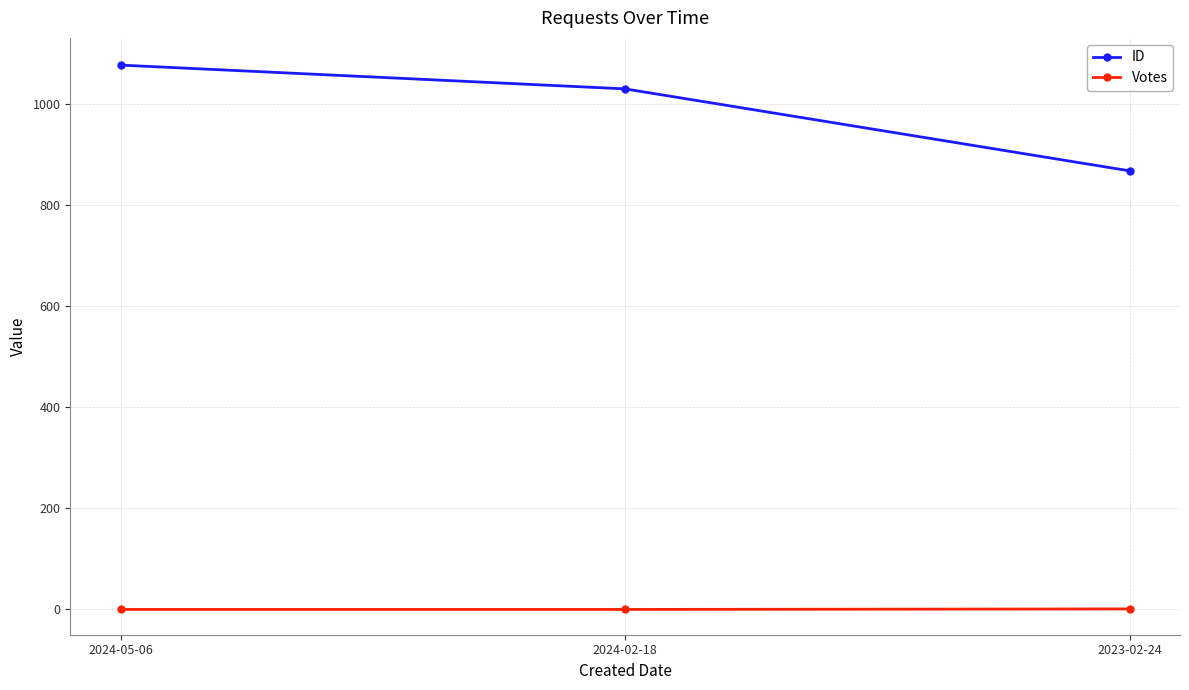

What is the value of the Votes point at the 3rd from the left?

1